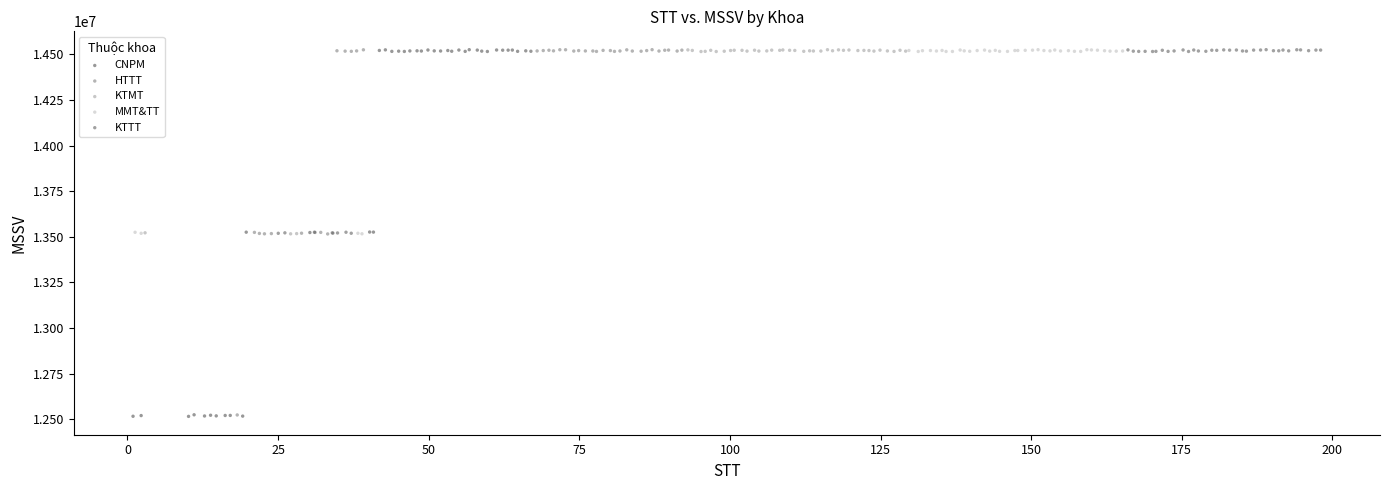

Which series has the largest Y range (max minus min)?

CNPM